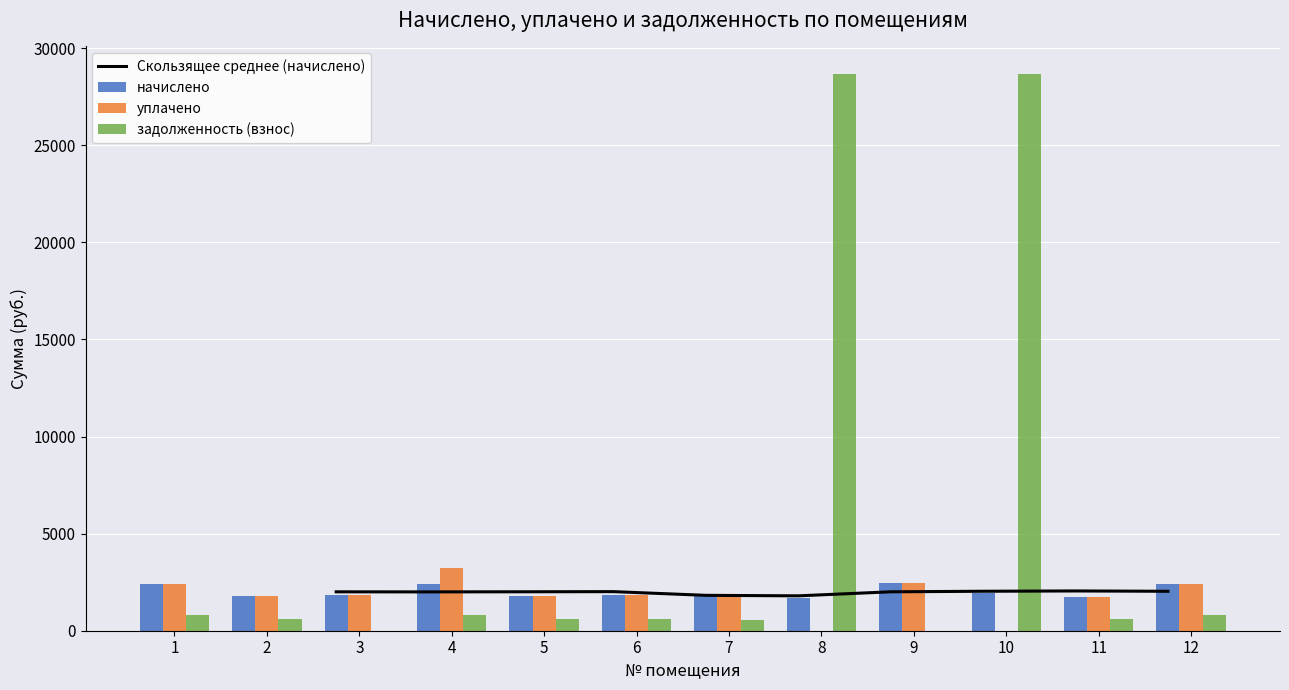

Which series has the largest total across all categories?

задолженность (взнос)